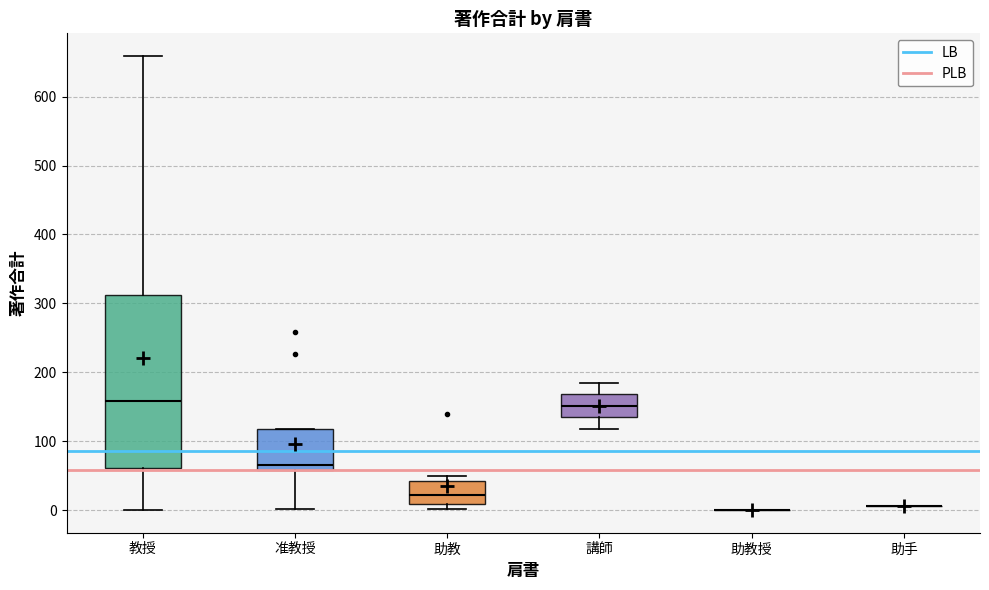

Where is the upper edge of the box for 助教 on the y-axis? The values are not printed on the chart, so give them approximately, as read against the axis.

40